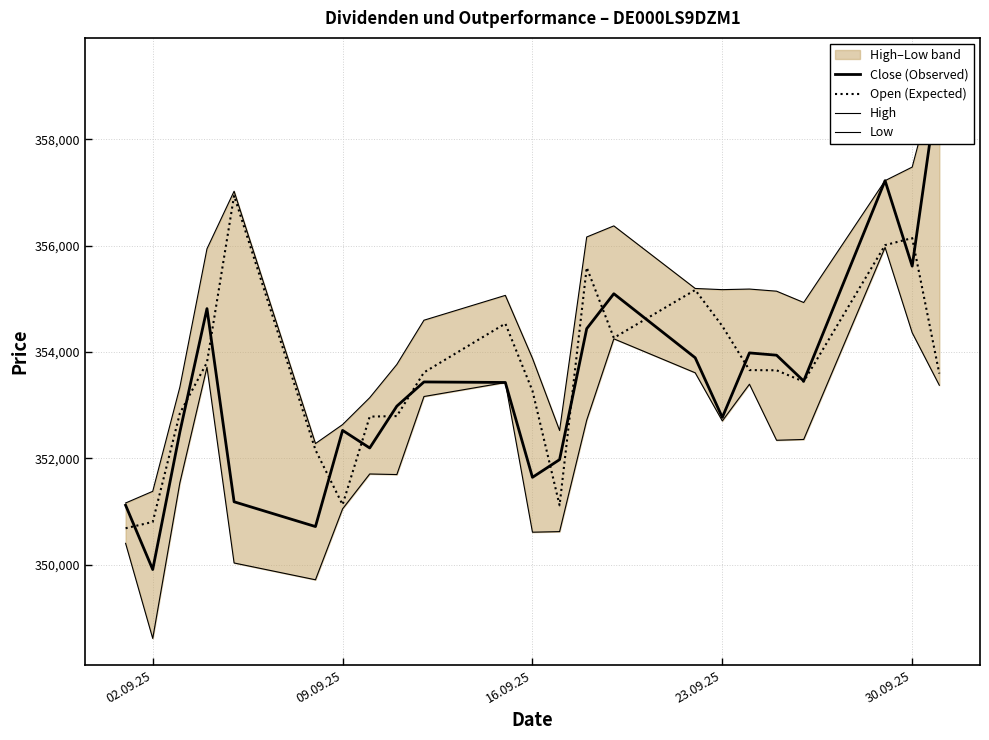

The value of Open (Expected) at 23.09.25 is 354485. True or false?

True